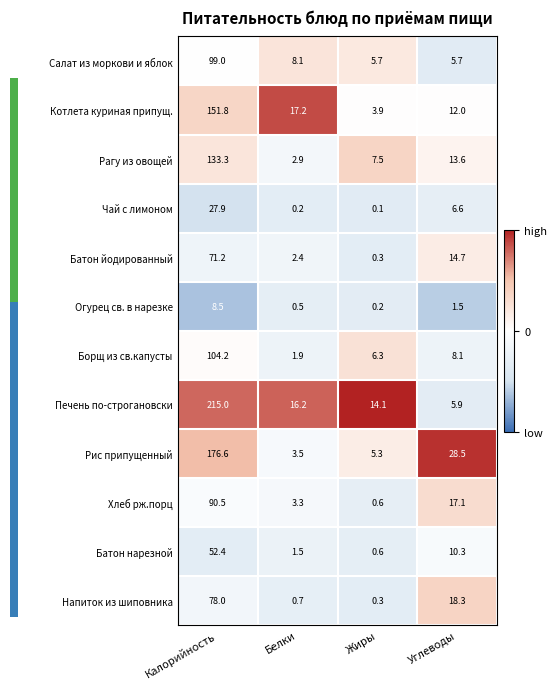

The value of Батон нарезной at Жиры is 0.2. True or false?

False